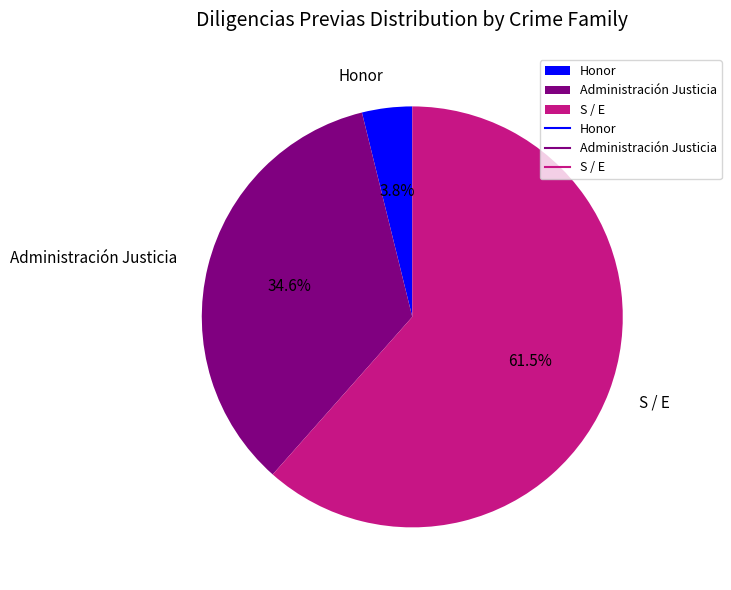

What is the largest slice in the pie chart?

S / E